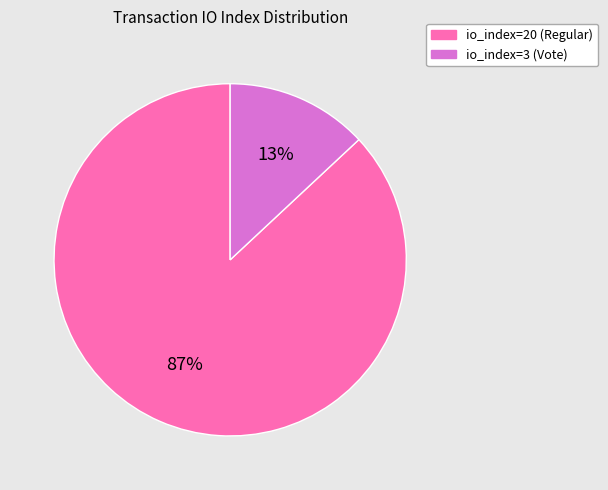

To the nearest percent, what is the combined percentage of io_index=3 (Vote) and io_index=20 (Regular)?

100%